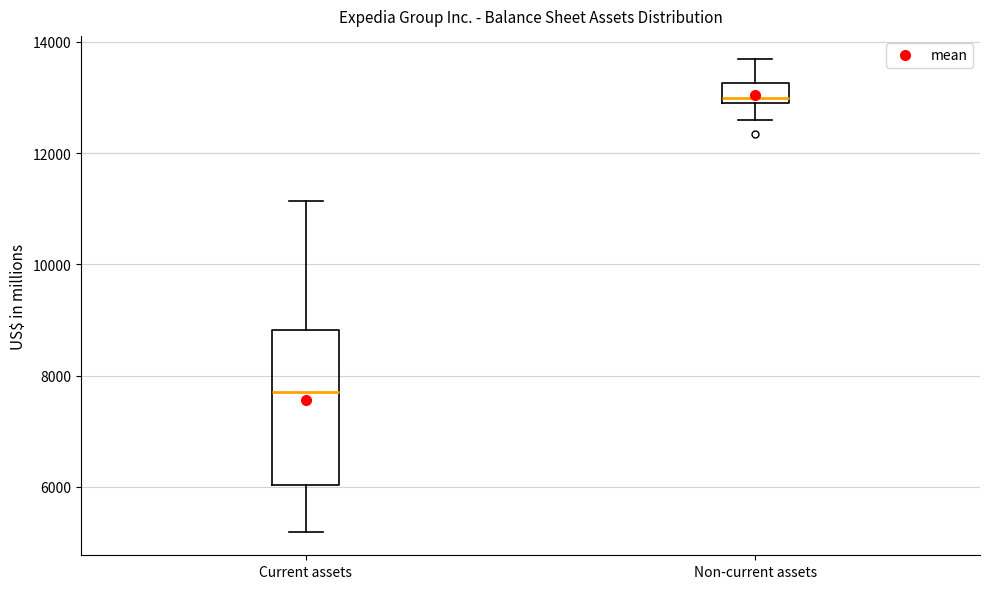

Reading left to right, transcribe this box plot: for each box, give where its median line is, the range the box spans, and where its two whiskers end, as read against the y-axis. The values are not printed on the chart, so give them approximately, as read against the axis.

Current assets: median 7800, box 6000 to 8800, whiskers 5200 to 11200
Non-current assets: median 13000 (just above the box's lower edge), box 13000 to 13200, whiskers 12600 to 13600